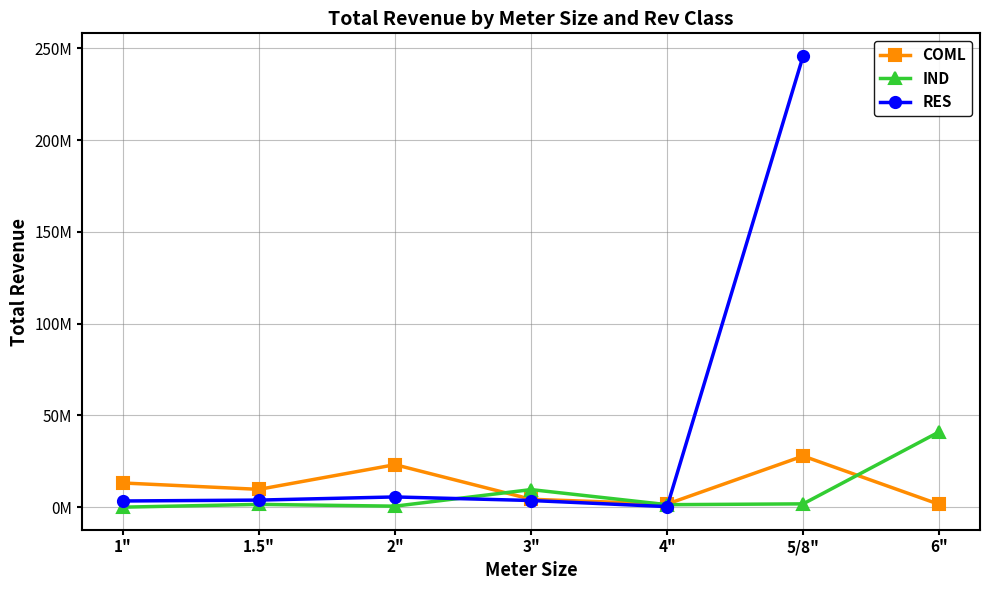

True or false: COML has more than 0 points higher than both neighbors.

True